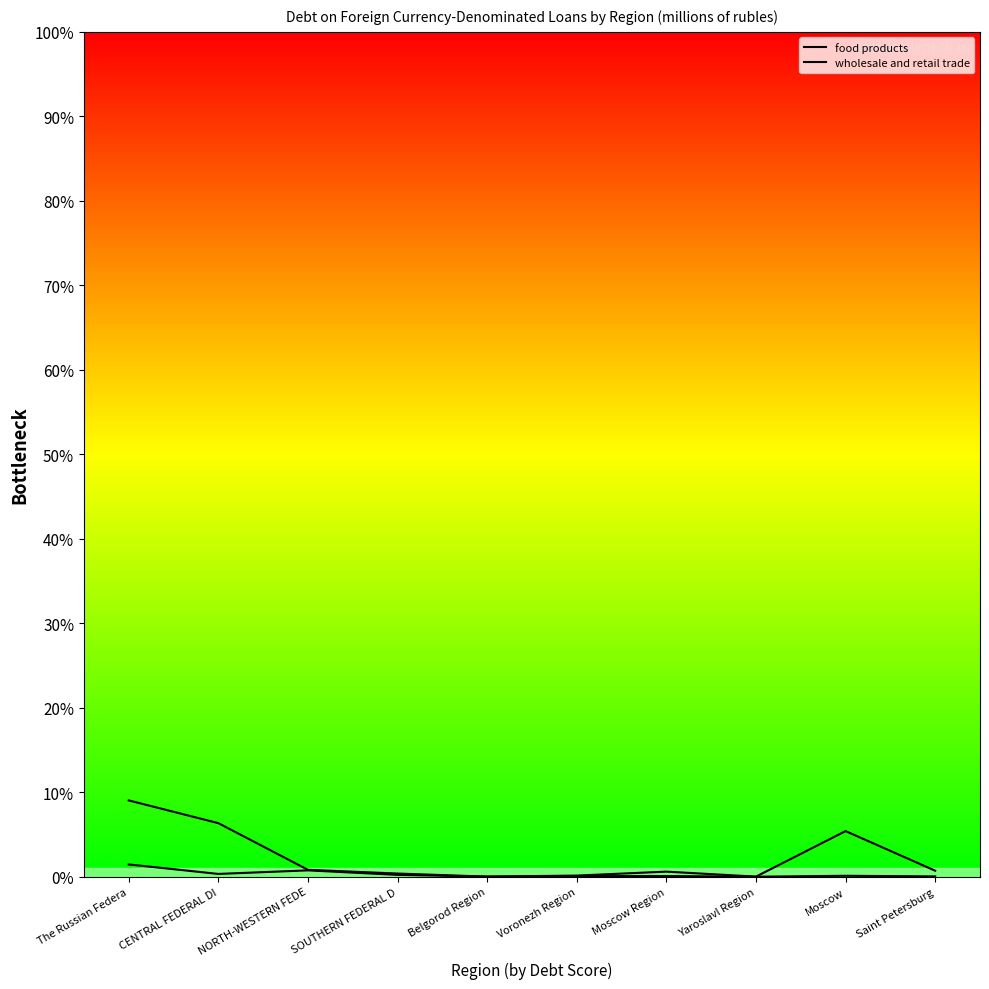

Rank the series by their average value, from lowest to highest.

food products, wholesale and retail trade